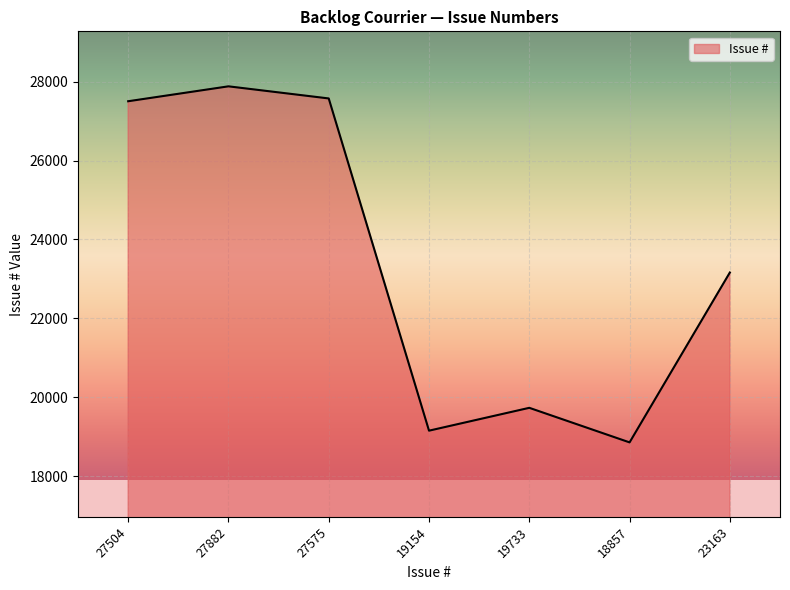

Where is the first local minimum?

19154